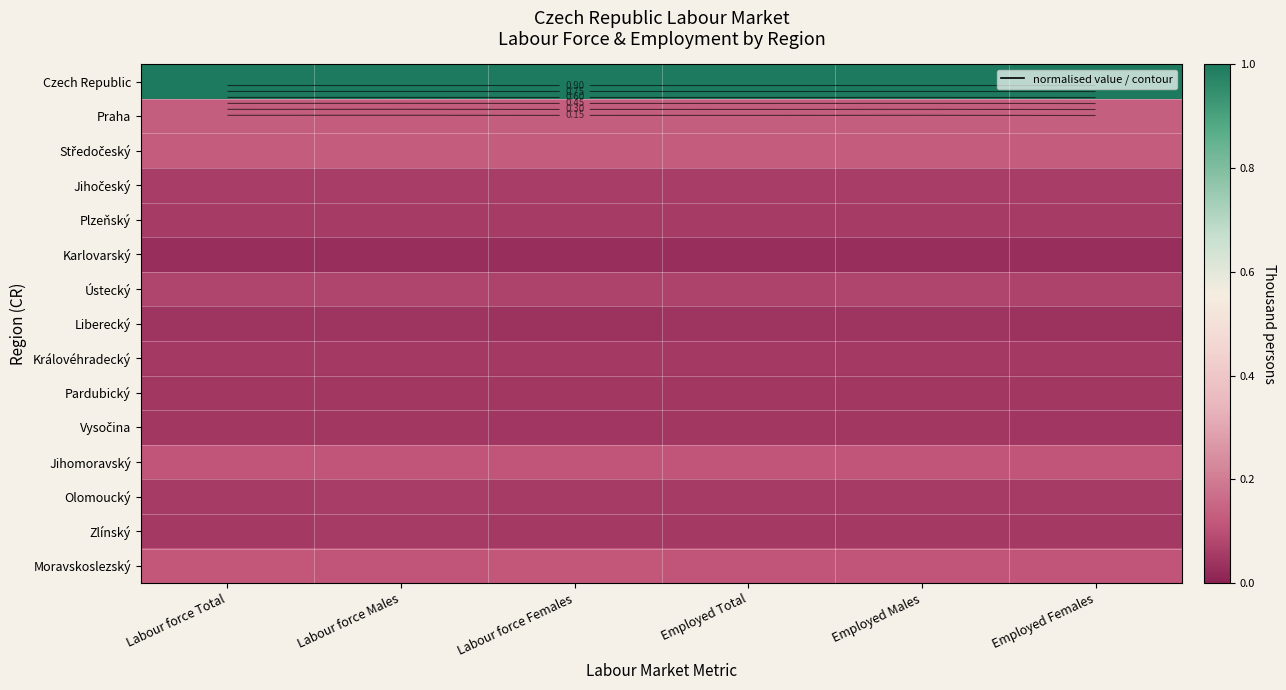

What is the maximum value shown in the chart?

1.0